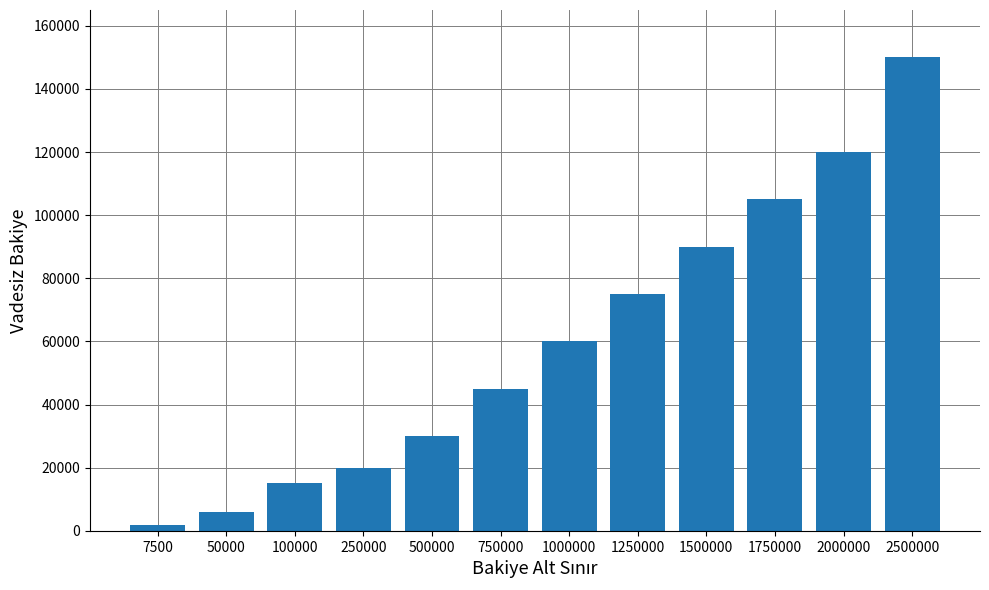

What is the sum of the values at 750000 and 1750000?

150000